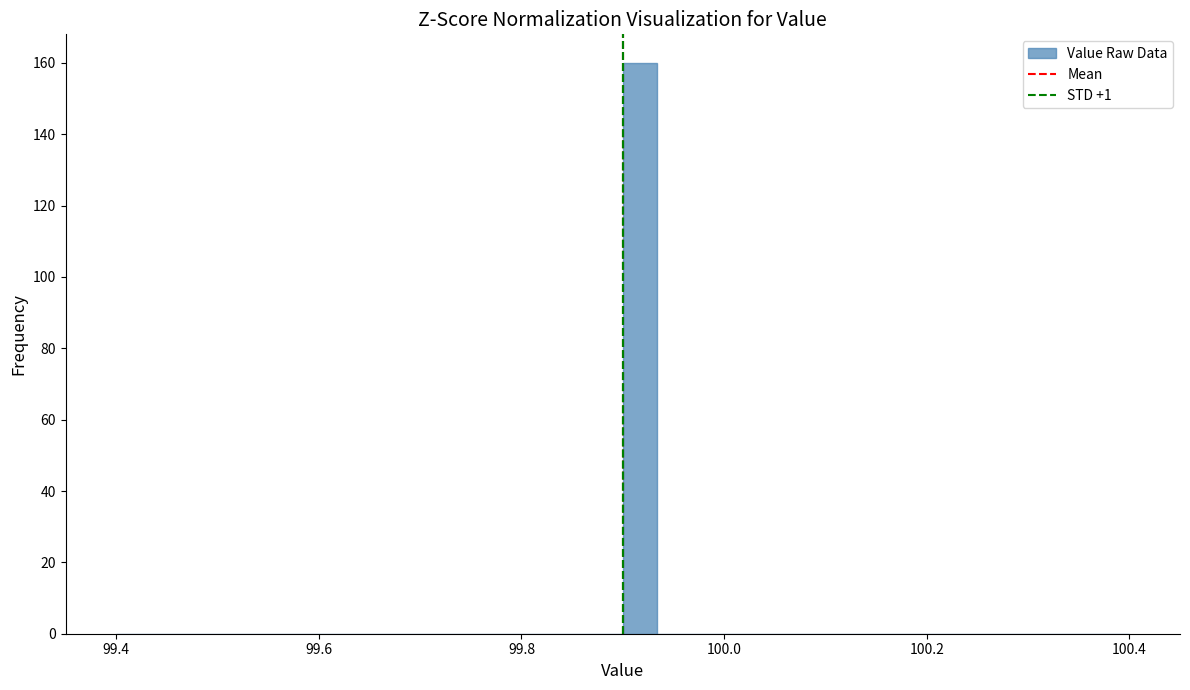

Read against the x-axis, roughly where is the centre of the tallest bar?

99.92